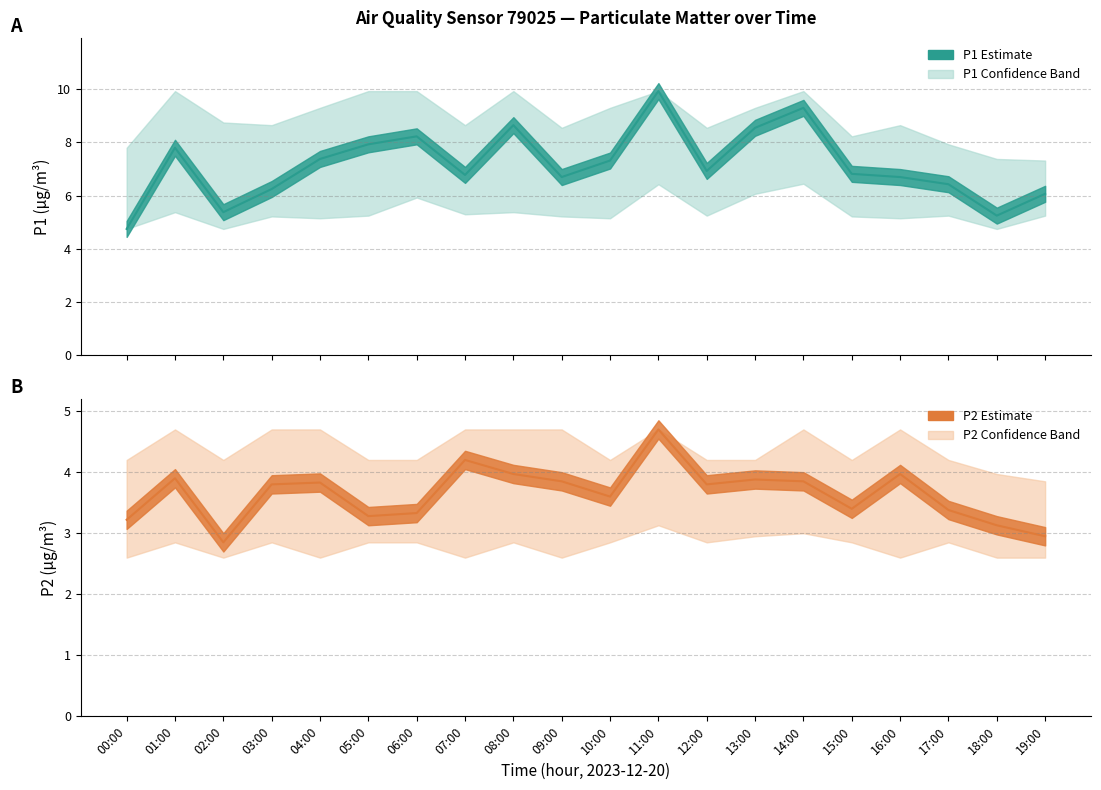

What is the average value of the P2 estimate series?

3.6